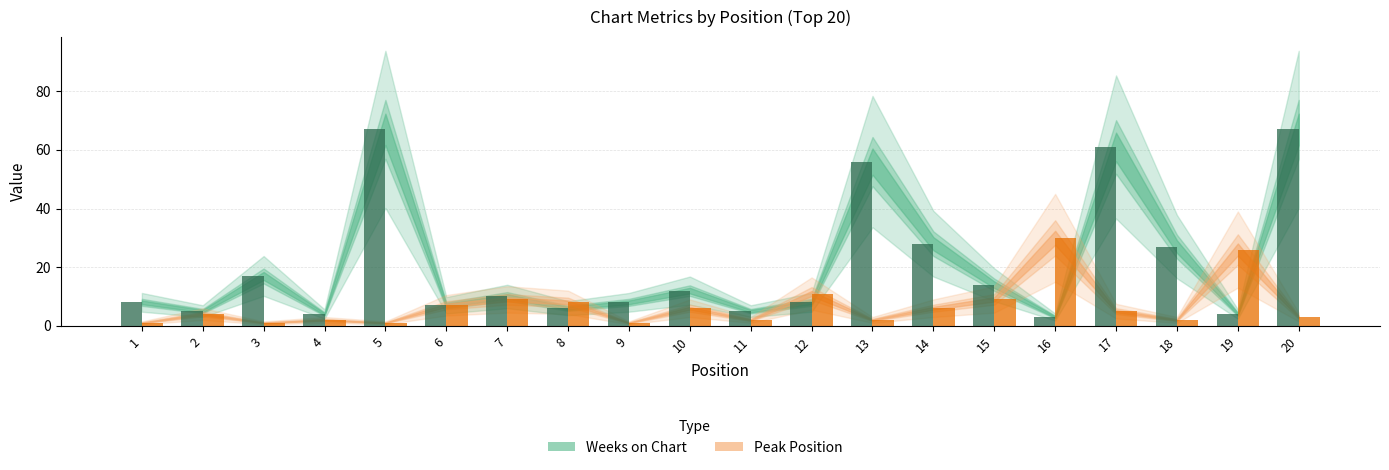

Where is Weeks on Chart nearest to the value 35?

14